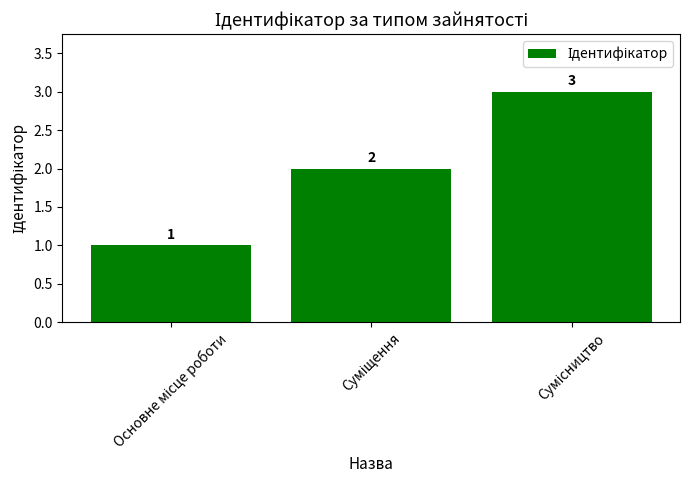

What is the value of the 1st bar from the left?

1